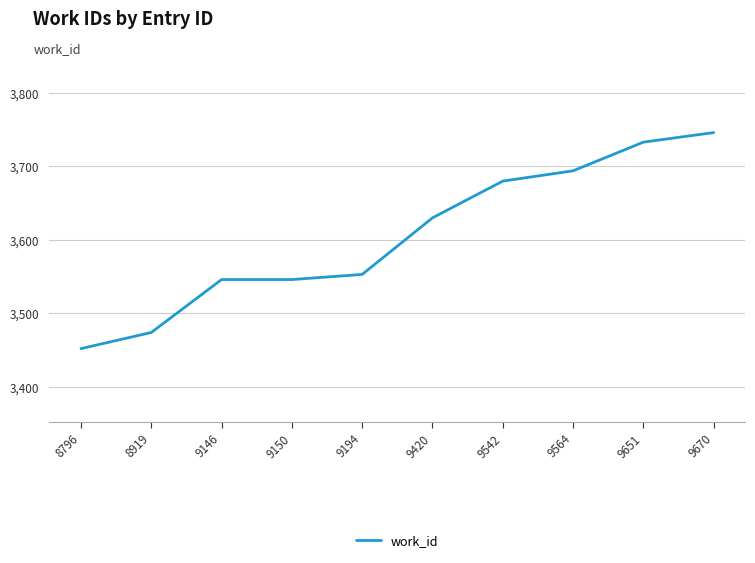

The chart shows a value of 5136 at 9670. True or false?

False